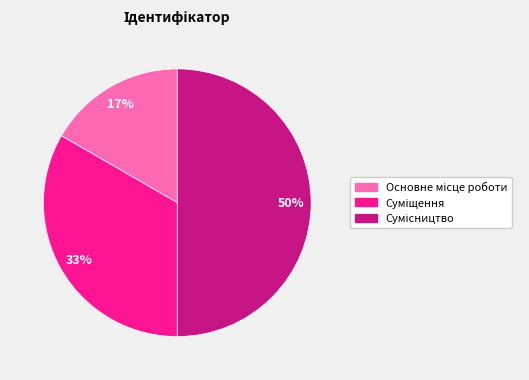

What is the change in value from Основне місце роботи to Суміщення?

+1